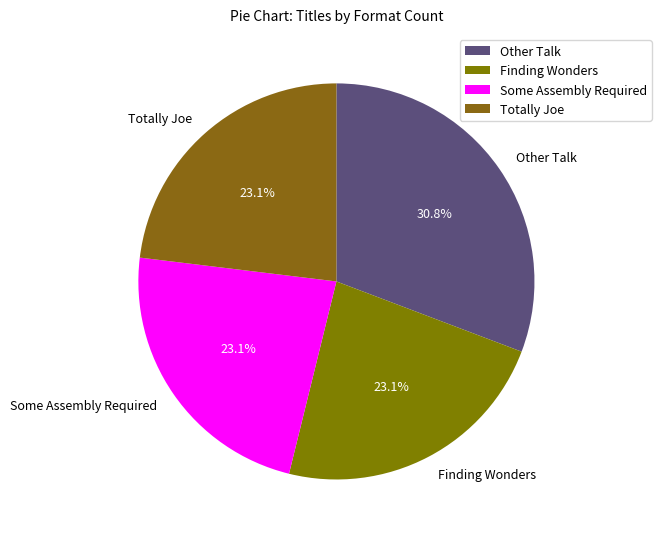

Is there any slice that represents more than half of the pie?

No